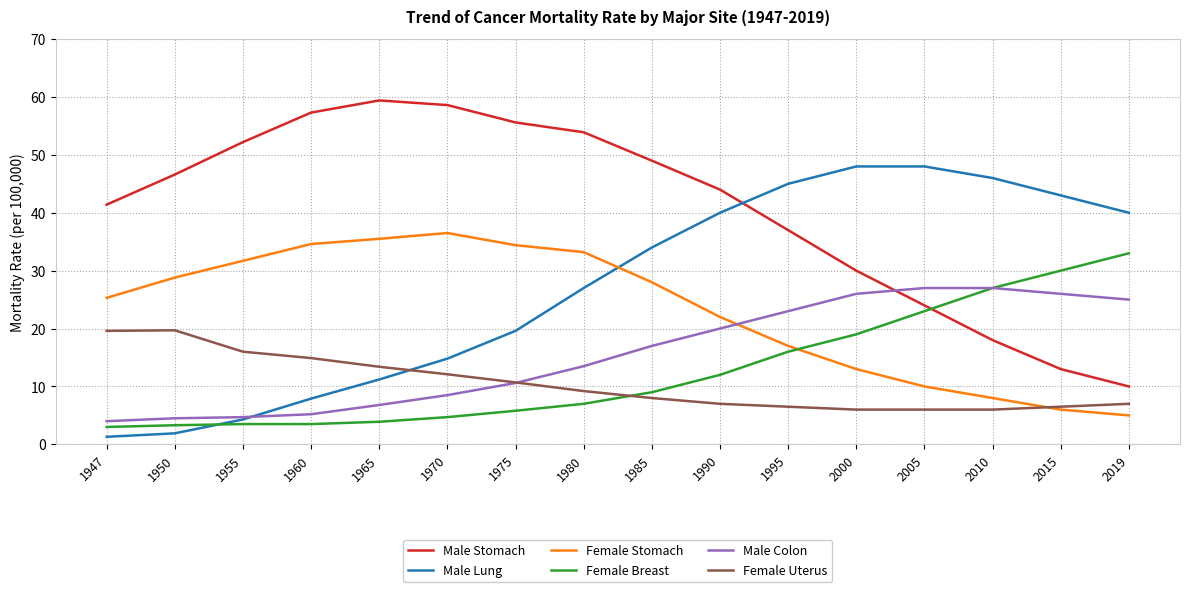

What is the approximate value of Female Breast at 1975?

5.8